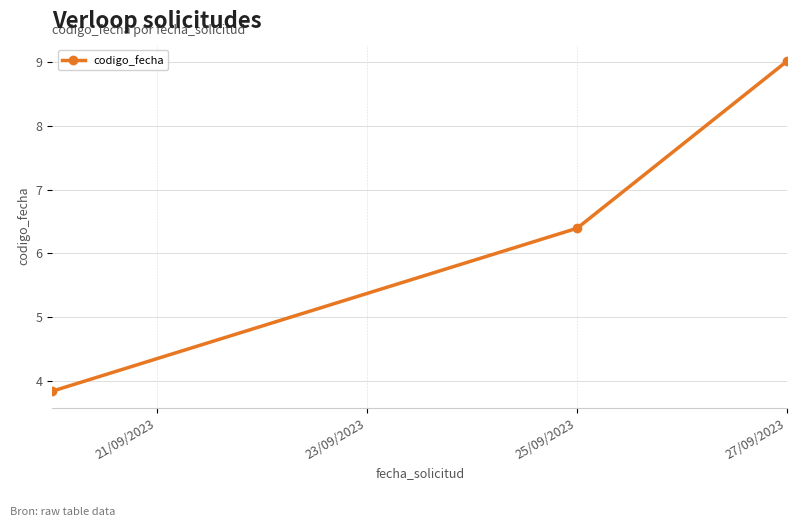

Does the chart have visible grid lines?

Yes